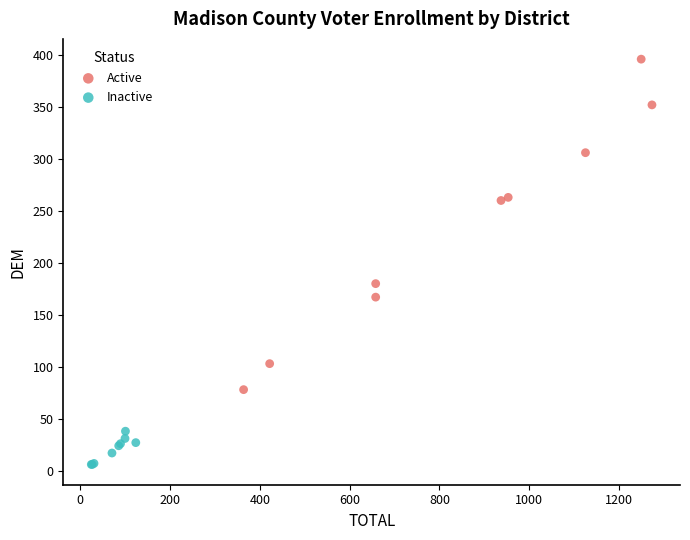

Which series reaches the maximum Y coordinate?

Active